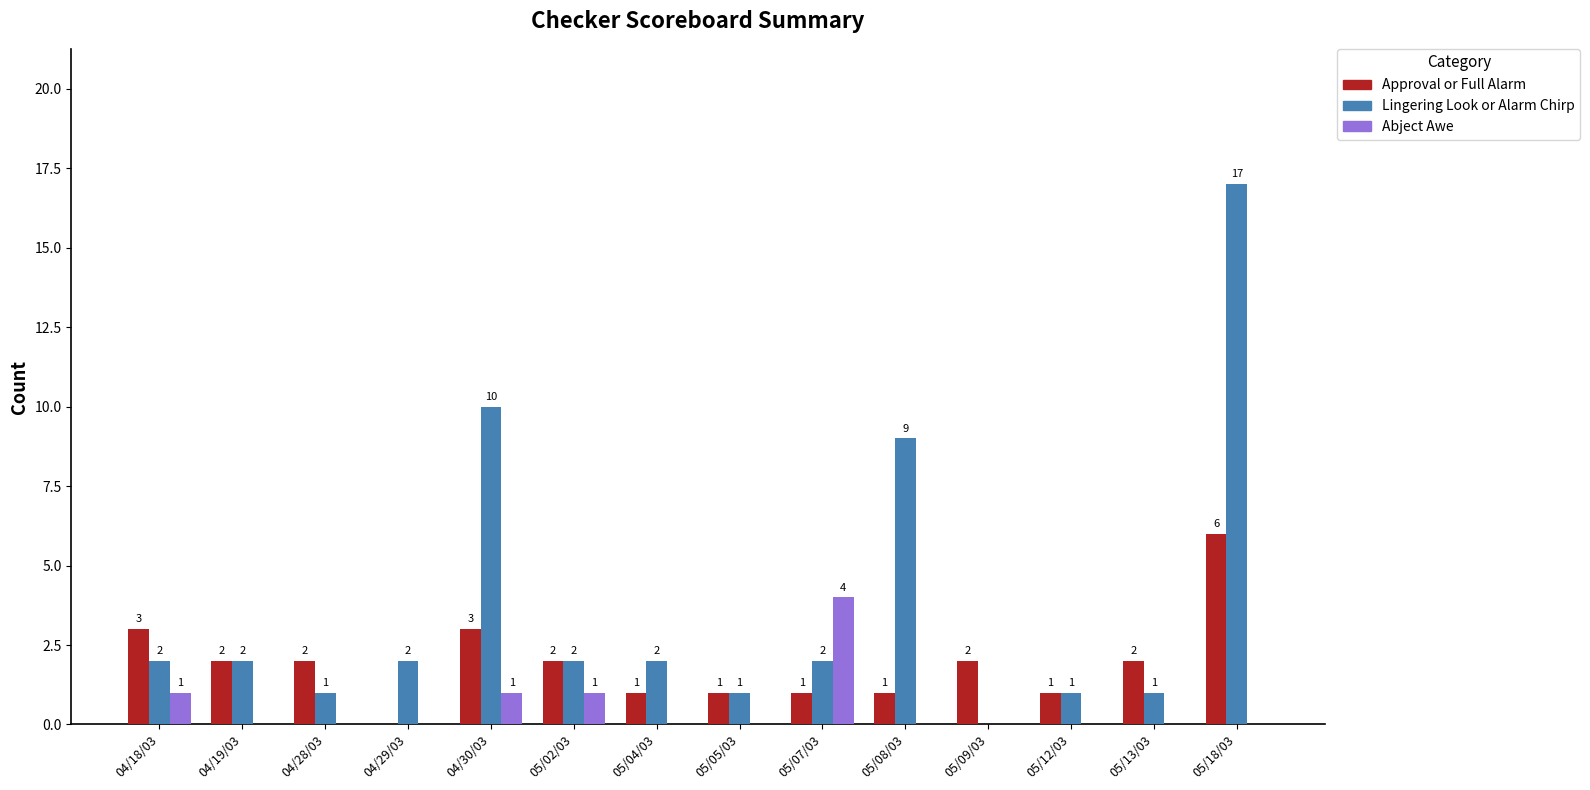

What is the greatest value displayed?

17